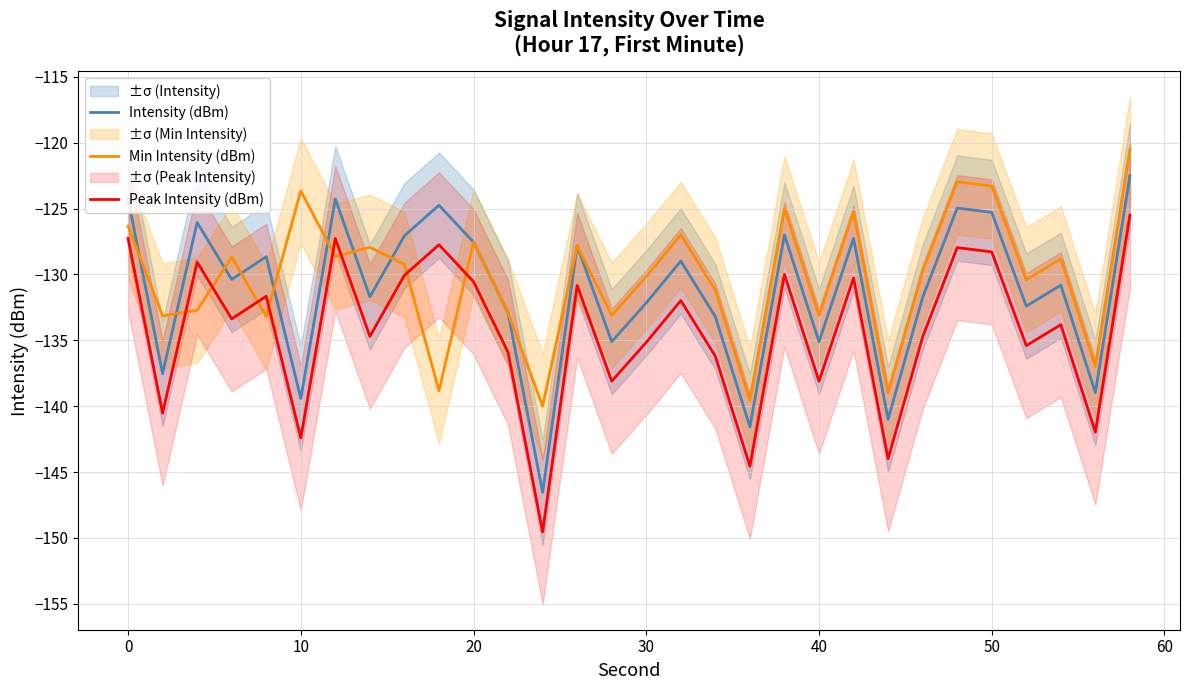

What value does the Intensity (dBm) series have at 30?

-132.2